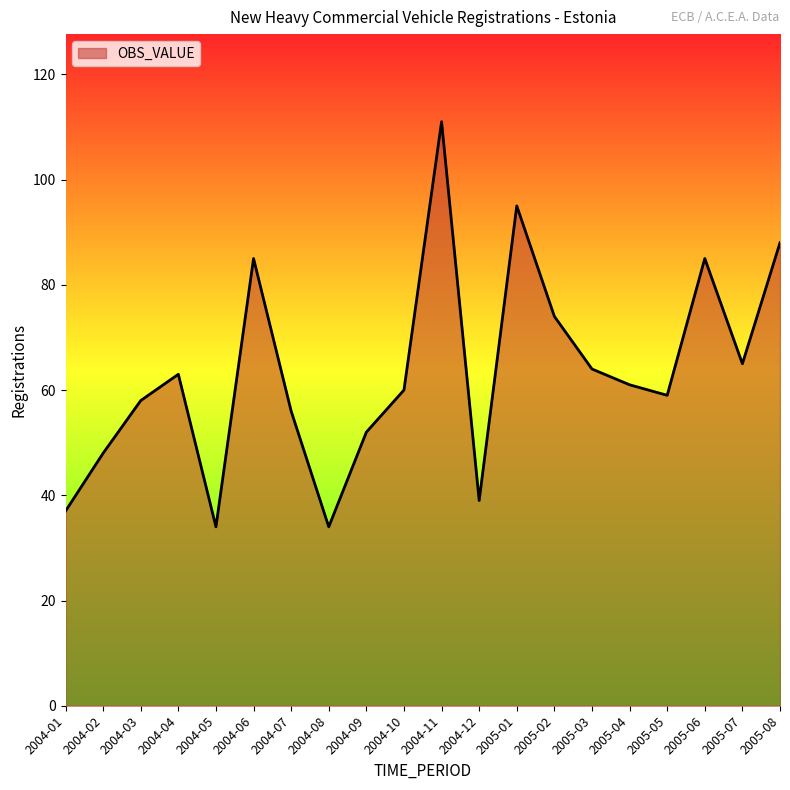

Read the value at 2004-05, to the nearest 5.

35